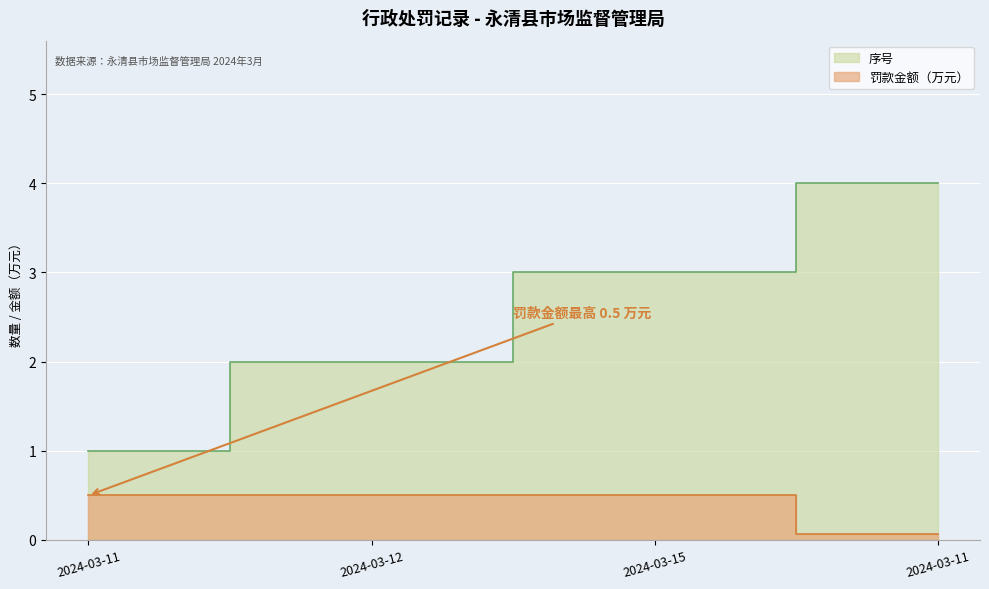

At how many categories does at least one series exceed 0?

4